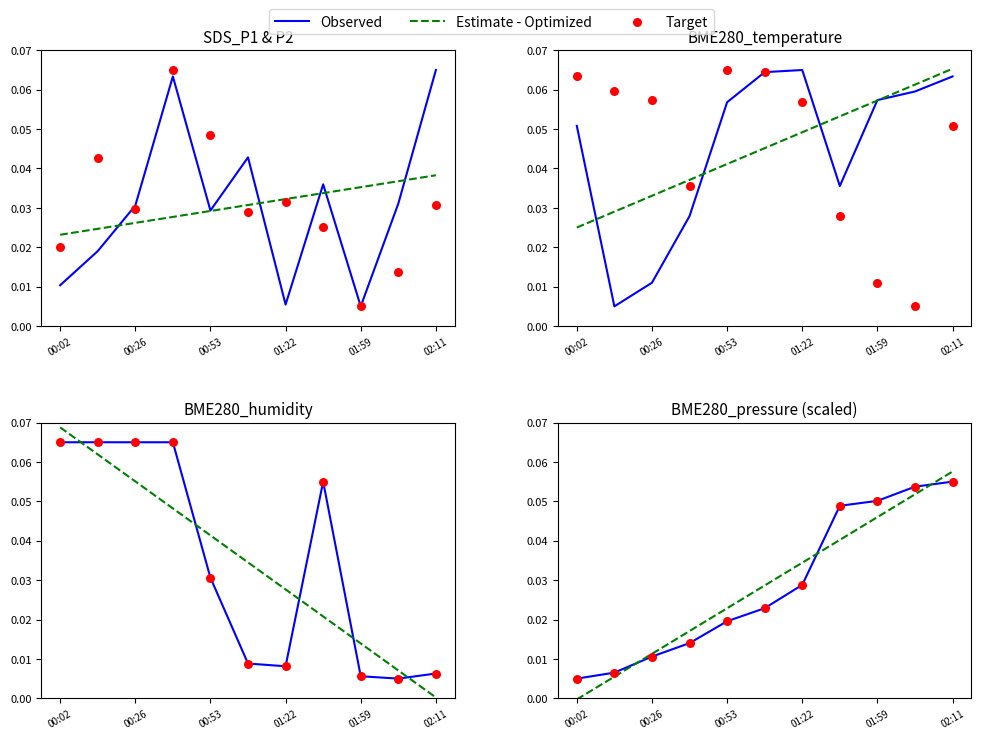

At which category is the sum across all series the highest?

02:11